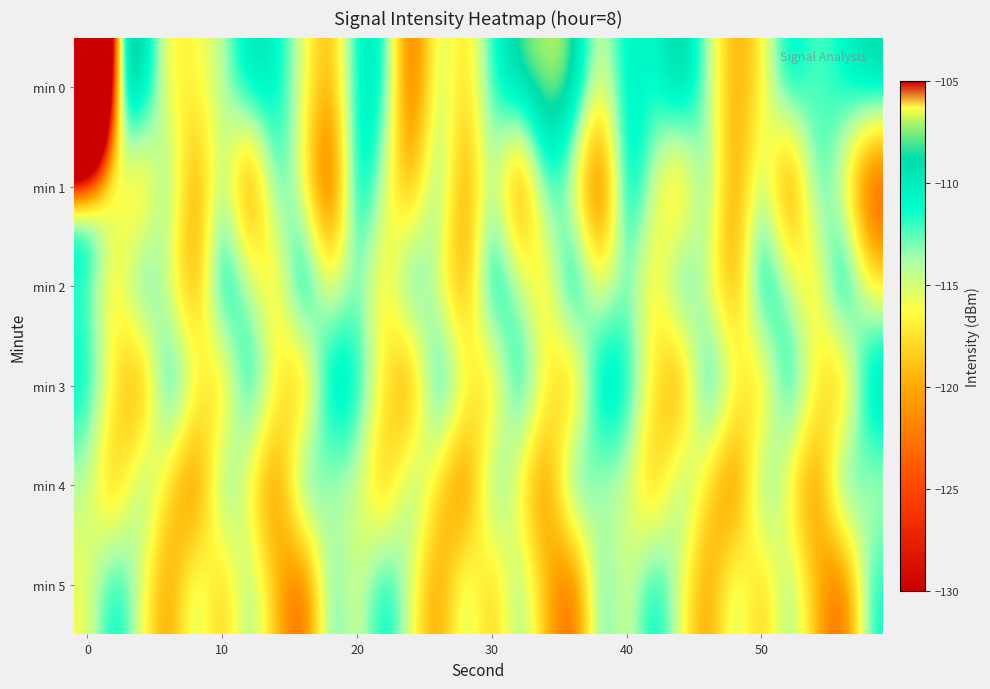

Which series has the largest range (max minus min)?

min 0